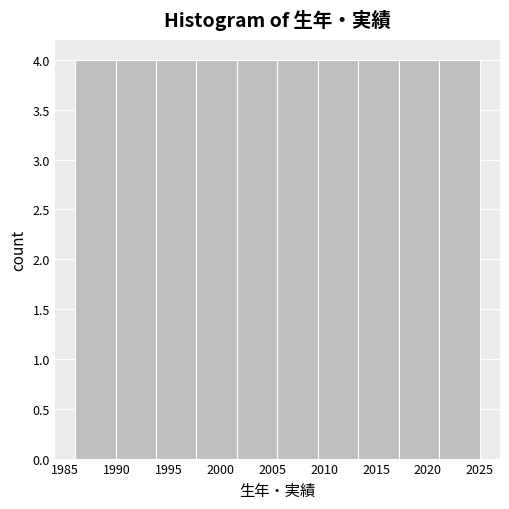

Reading left to right, list every bar in this chart as the range it spans on the x-axis followed by its height. Neither the bar edges nor the heights are printed on the chart, so give them approximately, as read against the axes.

1986.0 to 1989.9: 4
1989.9 to 1993.8: 4
1993.8 to 1997.7: 4
1997.7 to 2001.6: 4
2001.6 to 2005.5: 4
2005.5 to 2009.4: 4
2009.4 to 2013.3: 4
2013.3 to 2017.2: 4
2017.2 to 2021.1: 4
2021.1 to 2025.0: 4